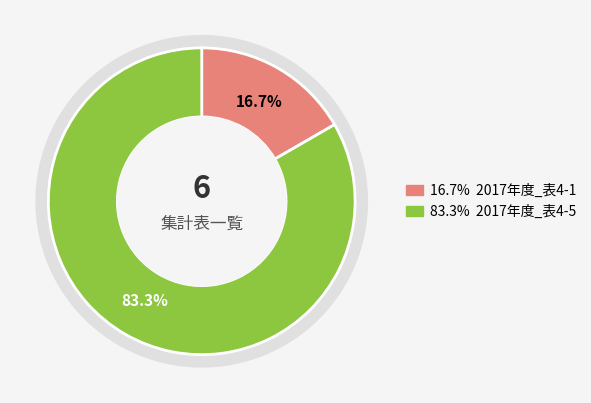

Which category has the smallest portion of the pie?

2017年度_表4-1